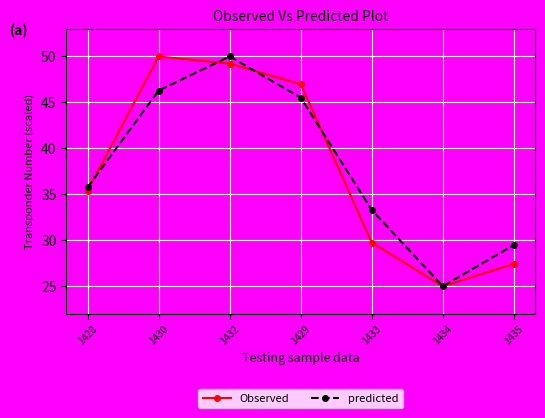

What is the difference between the highest and lowest values at 1428?

0.3